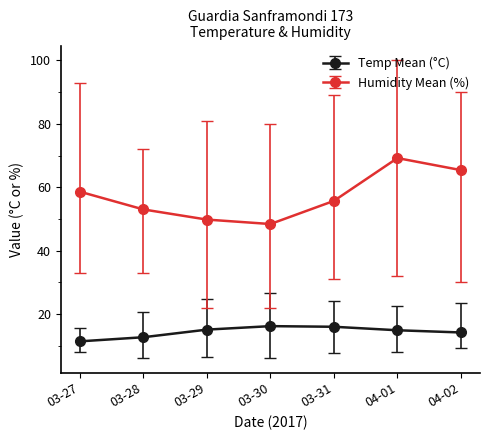

At which category is the sum across all series the highest?

04-01